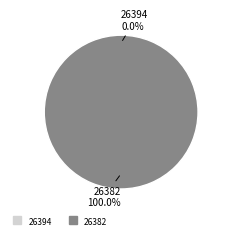

How many slices are in this pie chart?

2